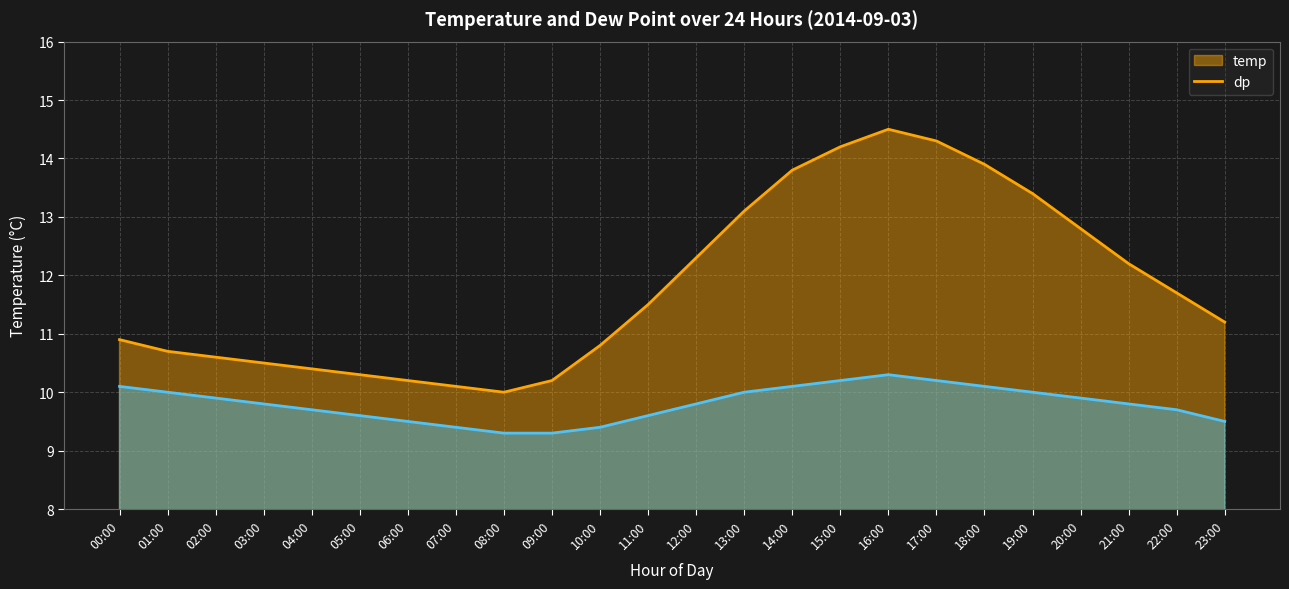

Which series has the largest total across all categories?

temp